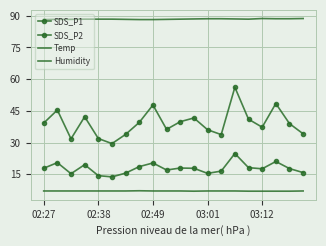

Where does the SDS_P1 series first go above 39?

02:27